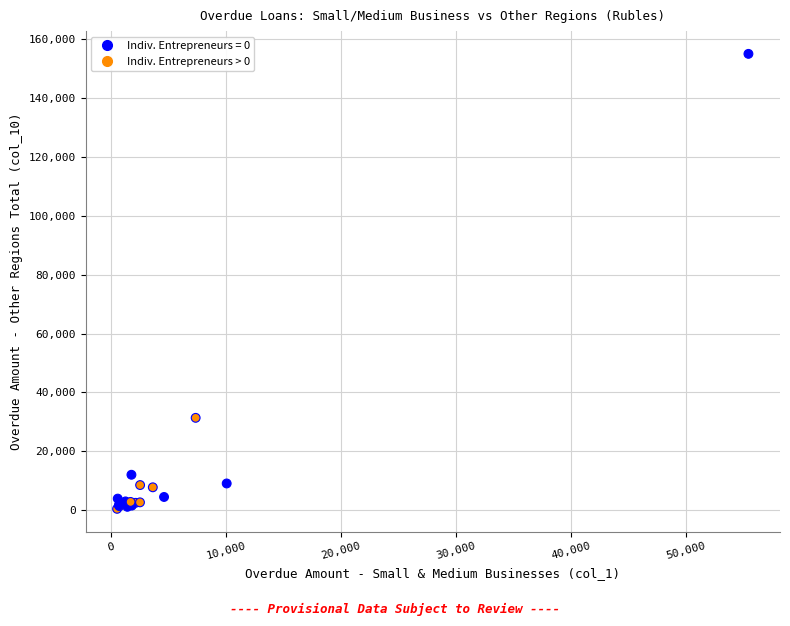

What Y value in the scatter plot is closest to 77735?

31340